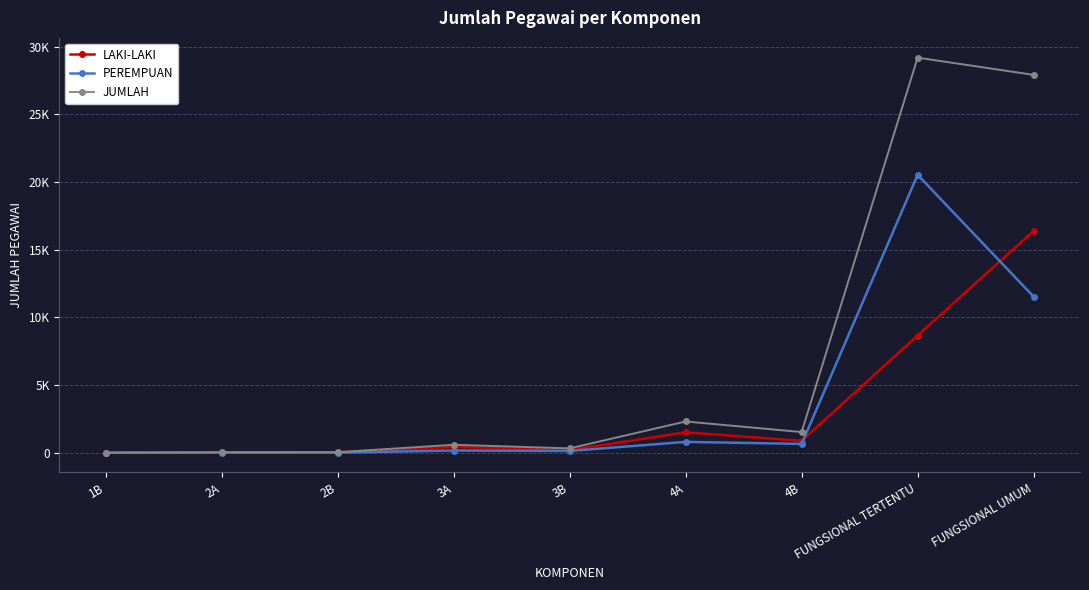

What are all the series names shown in the legend?

LAKI-LAKI, PEREMPUAN, JUMLAH